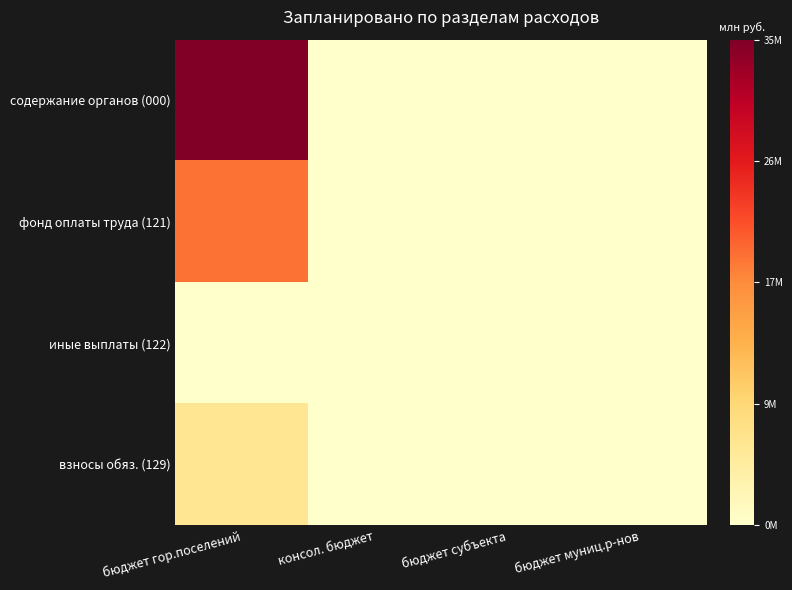

Which has a higher value, бюджет гор.поселений or консол. бюджет?

бюджет гор.поселений